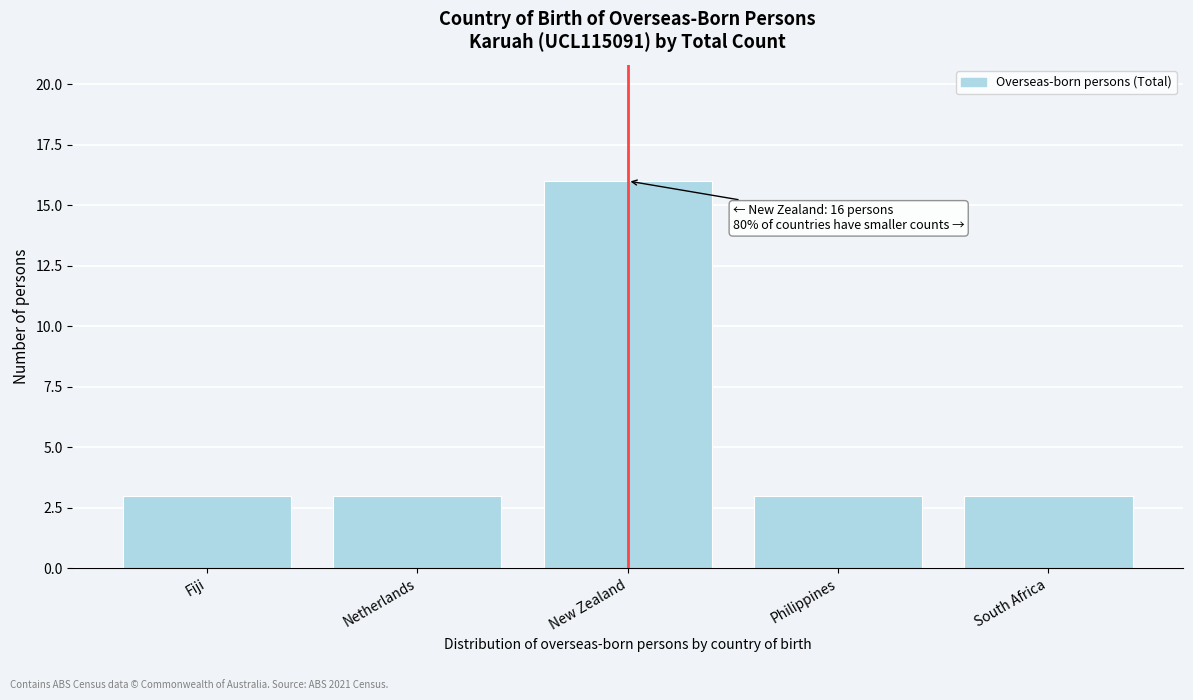

Reading left to right, what are all the values shown in this chart?

Fiji=3	Netherlands=3	New Zealand=16	Philippines=3	South Africa=3